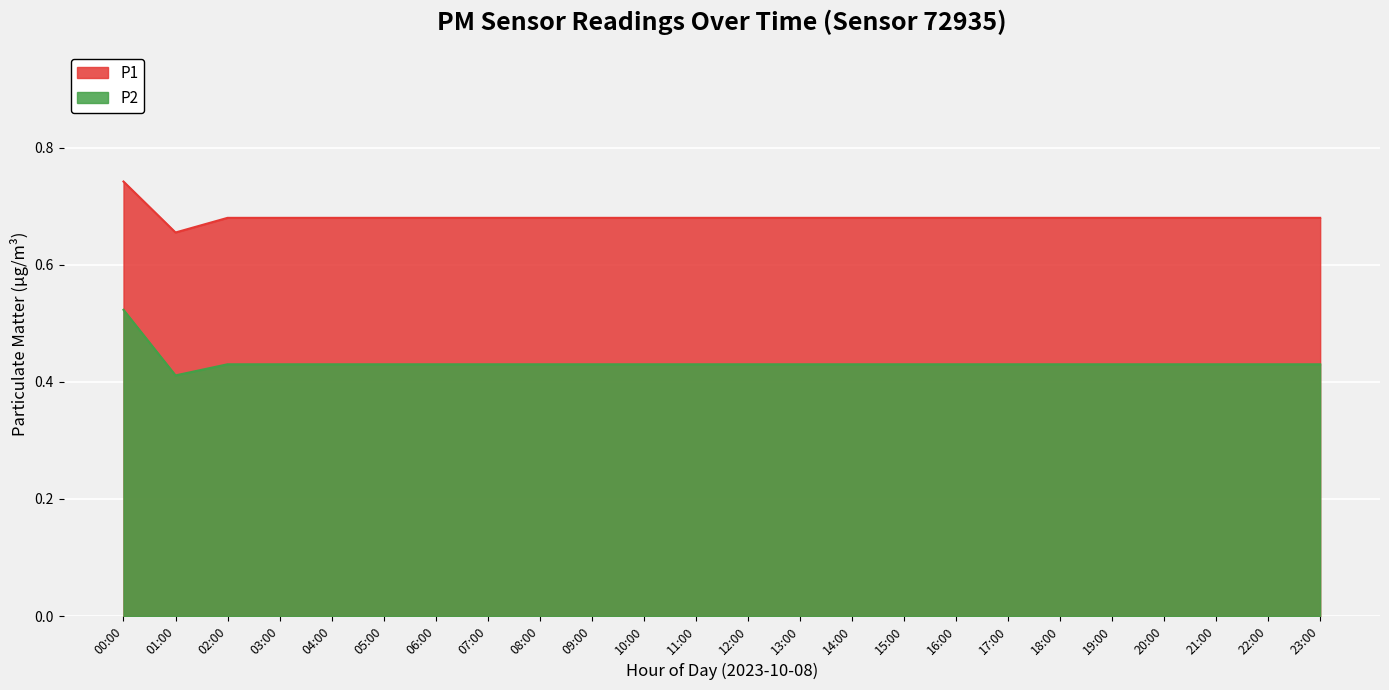

At which category does the chart reach its peak across all series?

00:00